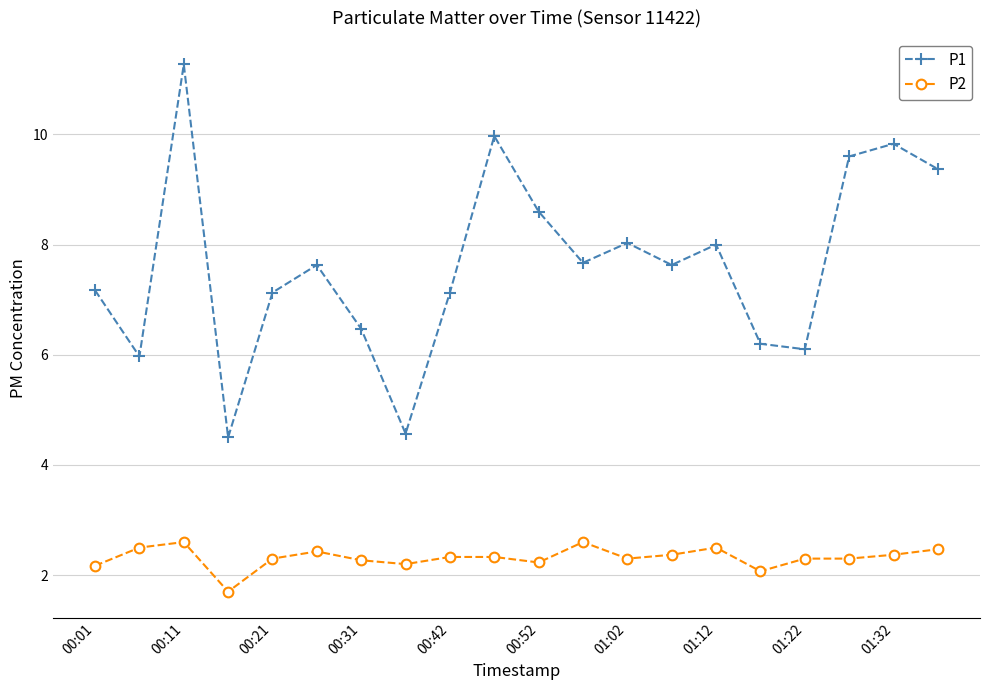

True or false: P1 and P2 intersect in this chart.

False